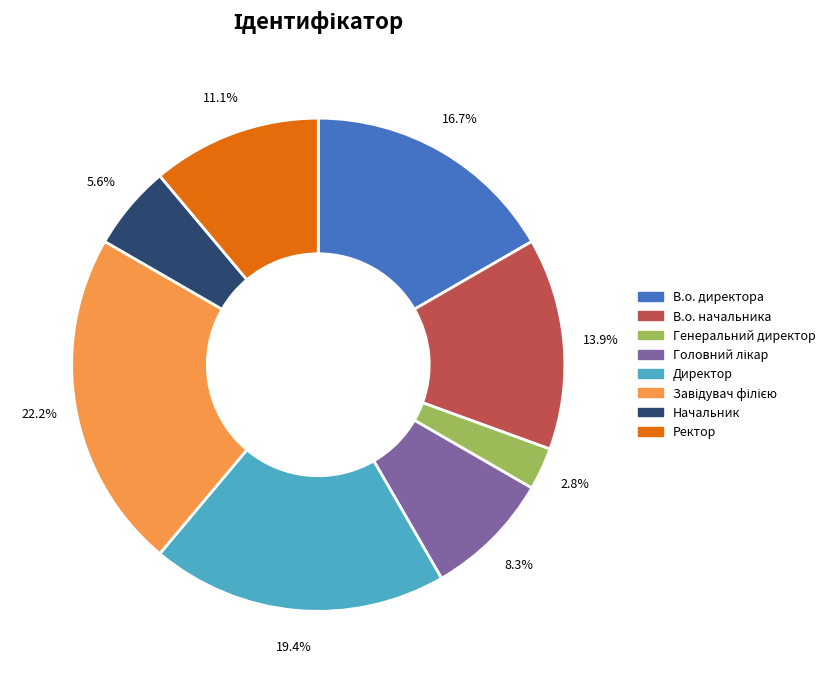

The Начальник slice represents 6% of the pie. True or false?

True